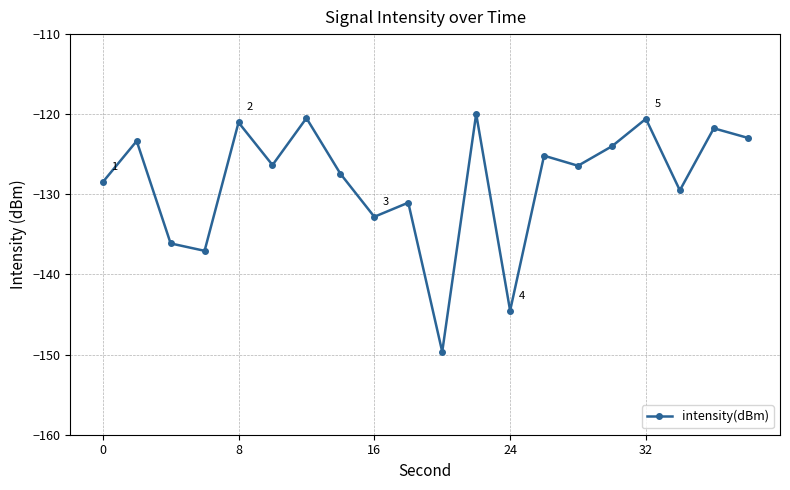

True or false: there are more than 0 points higher than both neighbors.

True